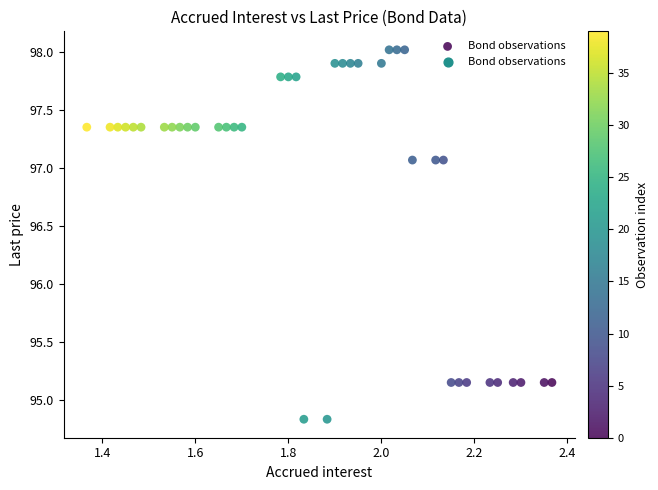

What is the range of Y values (max minus min)?

3.2